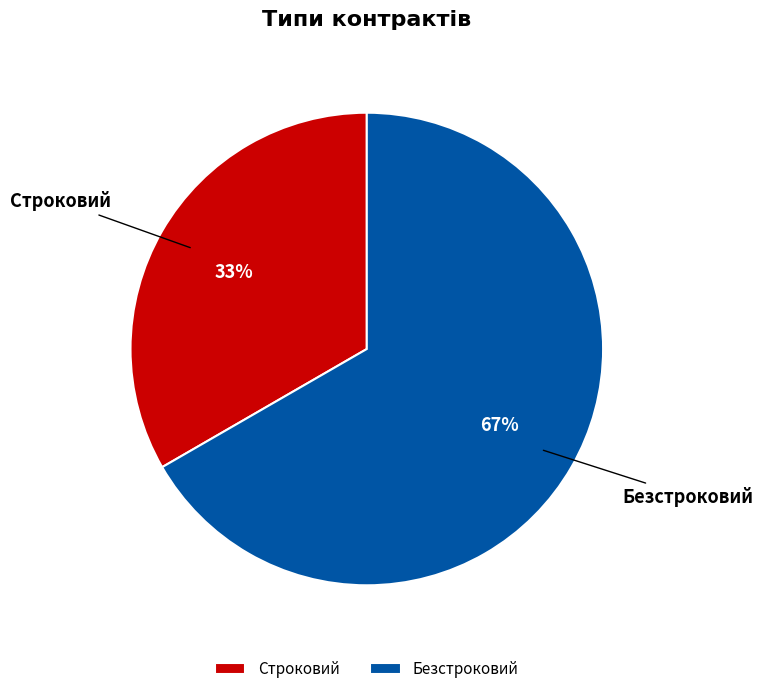

Which slice is the smallest?

Строковий